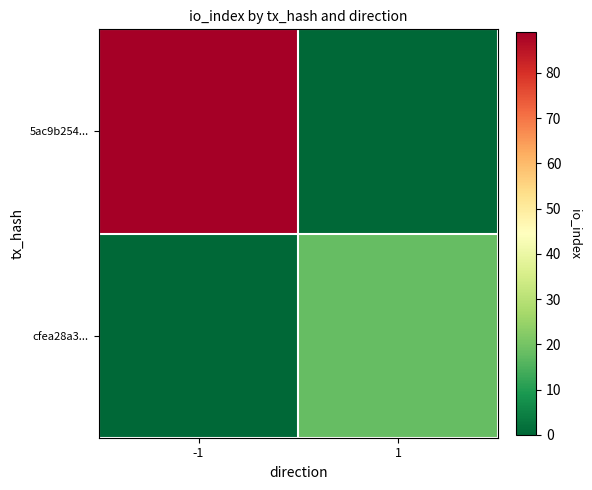

Which series has the largest range (max minus min)?

5ac9b254...